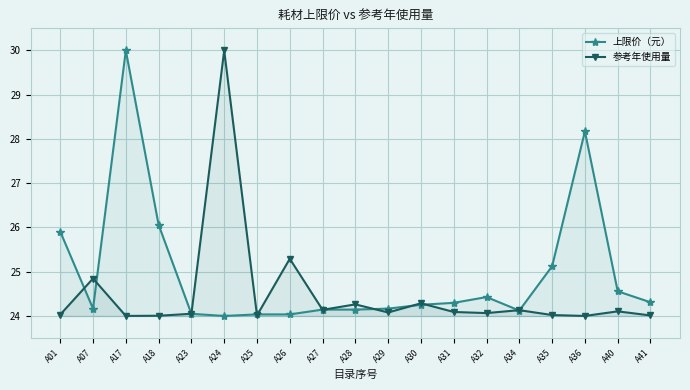

Reading left to right, extract all data points from this chart.

上限价（元）: 25.9	24.2	30.0	26.1	24.0	24.0	24.0	24.0	24.1	24.1	24.2	24.3	24.3	24.4	24.1	25.1	28.2	24.6	24.3
参考年使用量: 24.0	24.8	24.0	24.0	24.0	30.0	24.0	25.3	24.1	24.3	24.1	24.3	24.1	24.1	24.1	24.0	24.0	24.1	24.0